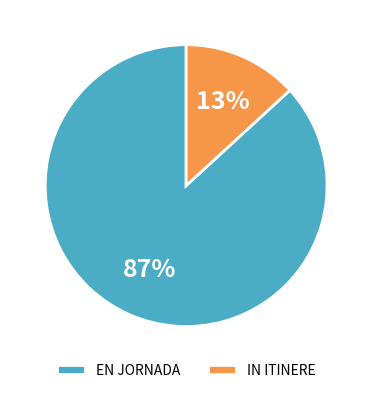

To the nearest percent, what percentage of the pie is IN ITINERE?

13%